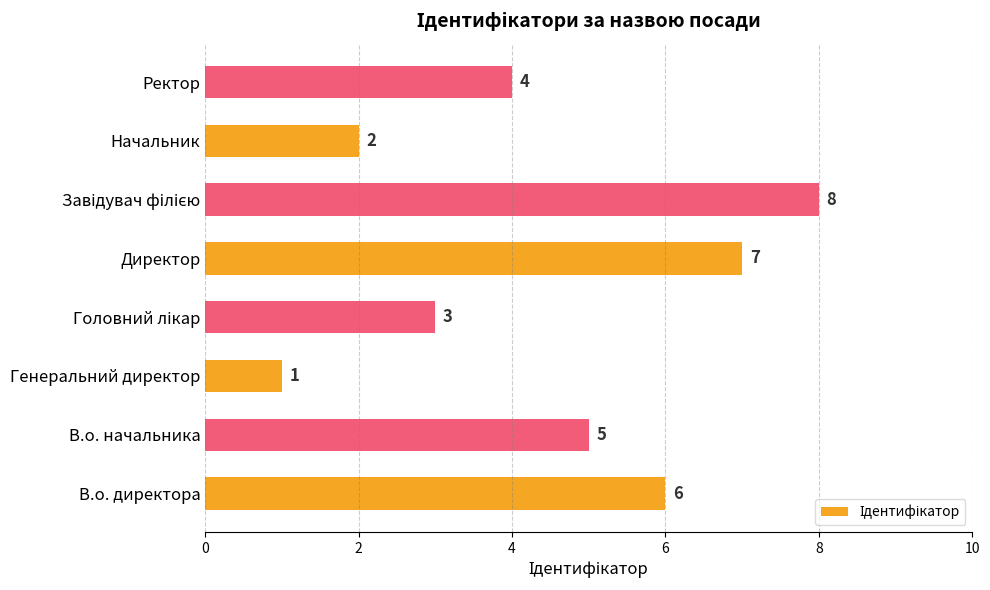

Approximately how many times larger is the value at Начальник compared to В.о. директора?

0.3